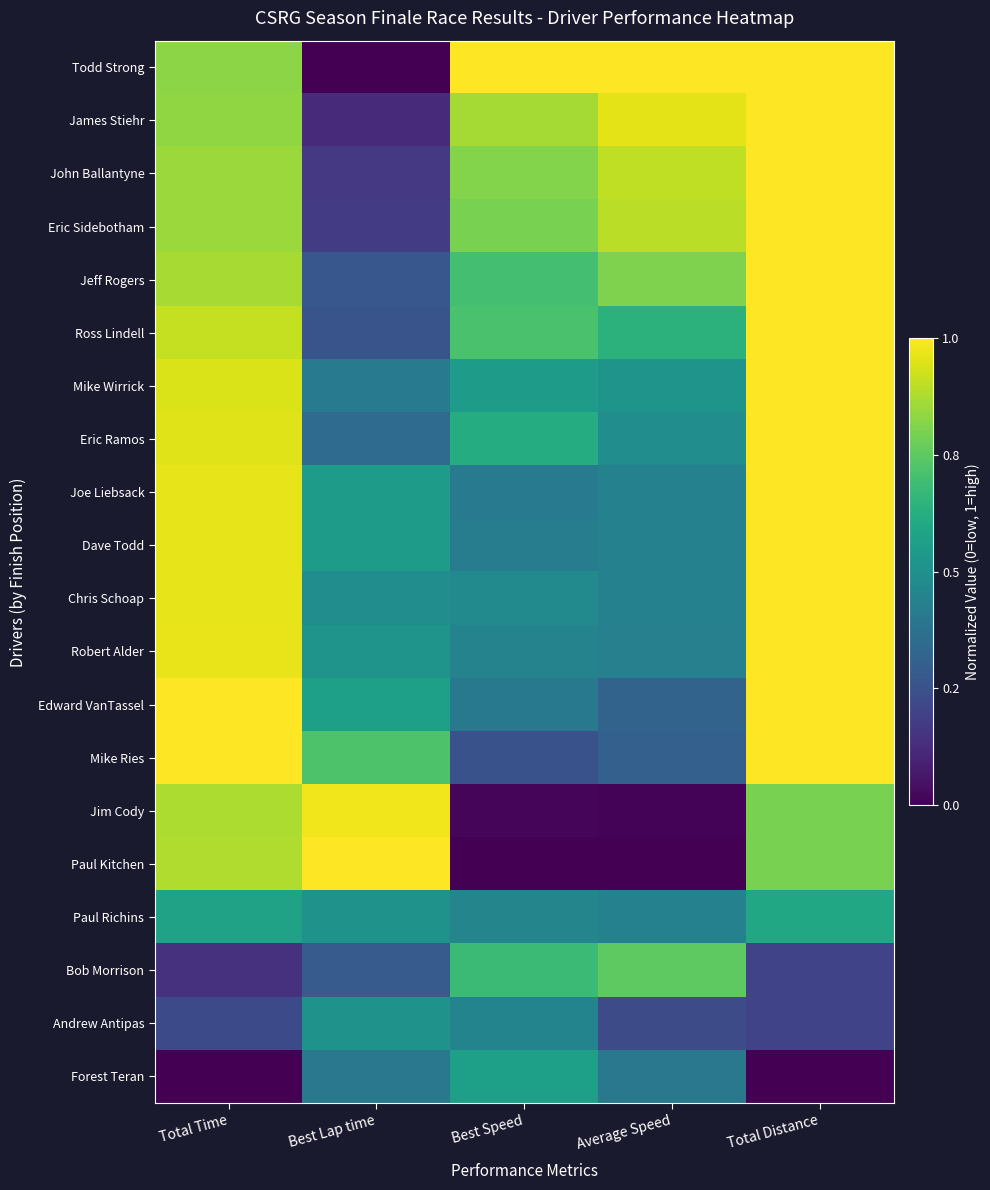

Which category has the lowest value across all series?

Best Lap time